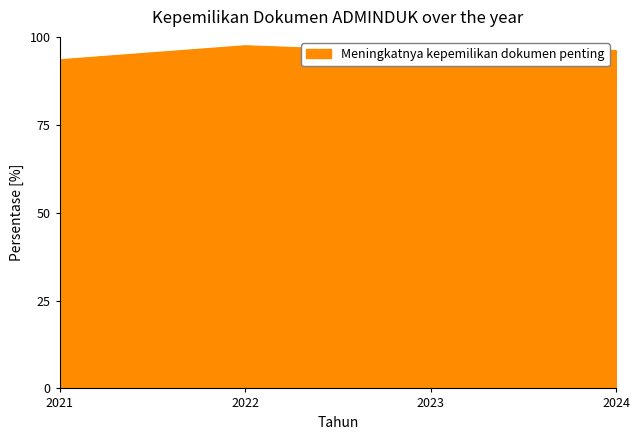

Does the chart display data point markers on the line(s)?

No